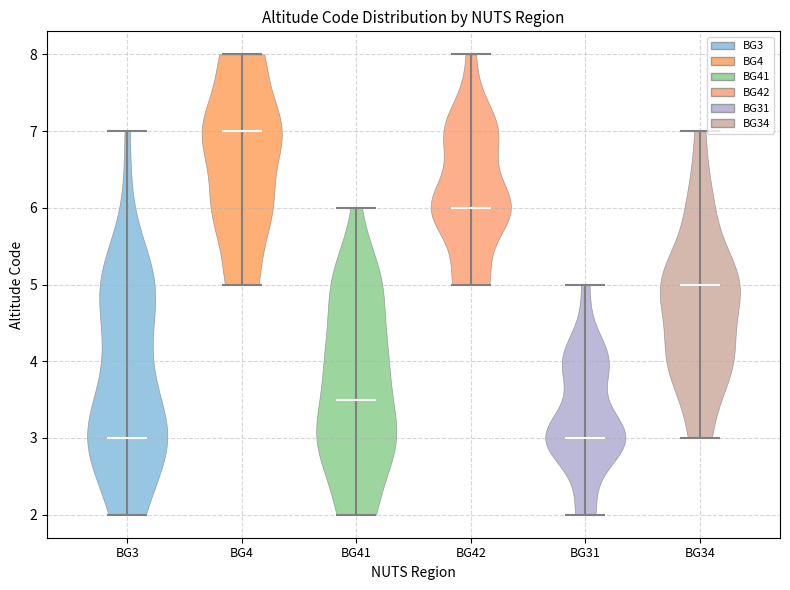

Reading left to right, read every violin against the y-axis: where its median line is, and the lowest and highest points it reaches. The values are not printed on the chart, so give them approximately, as read against the axis.

BG3: median line 3.0, lowest point 2.0, highest point 7.0
BG4: median line 7.0, lowest point 5.0, highest point 8.0
BG41: median line 3.5, lowest point 2.0, highest point 6.0
BG42: median line 6.0, lowest point 5.0, highest point 8.0
BG31: median line 3.0, lowest point 2.0, highest point 5.0
BG34: median line 5.0, lowest point 3.0, highest point 7.0